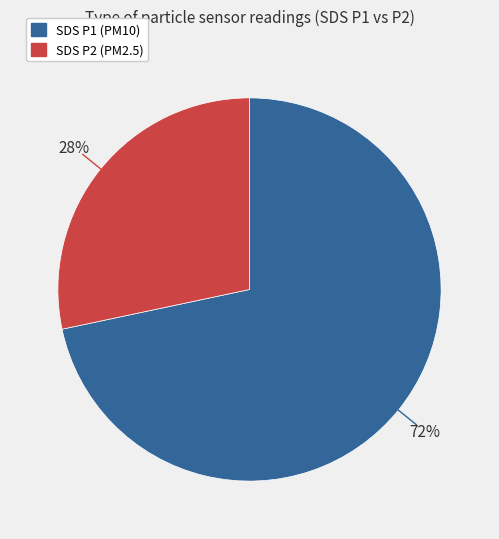

To the nearest percent, what is the average slice percentage?

50%